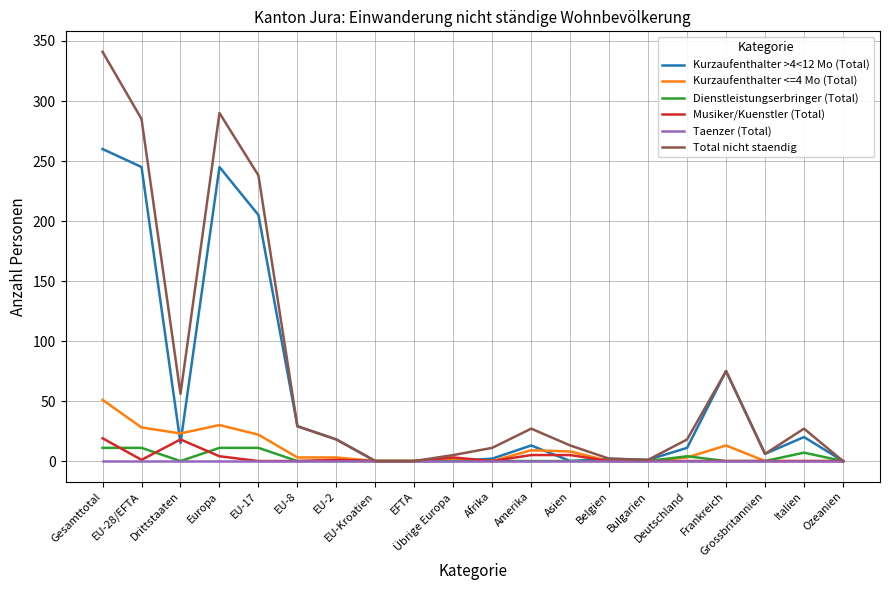

Where is Kurzaufenthalter >4<12 Mo (Total) nearest to the value 130?

Frankreich